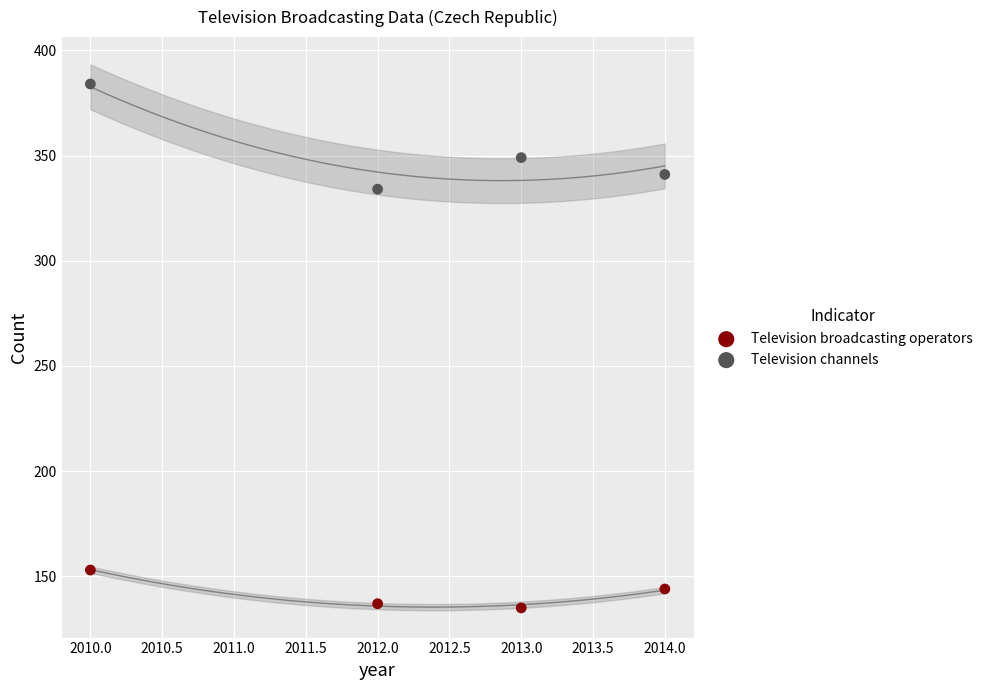

What are all the series names shown in the legend?

Television broadcasting operators, Television channels